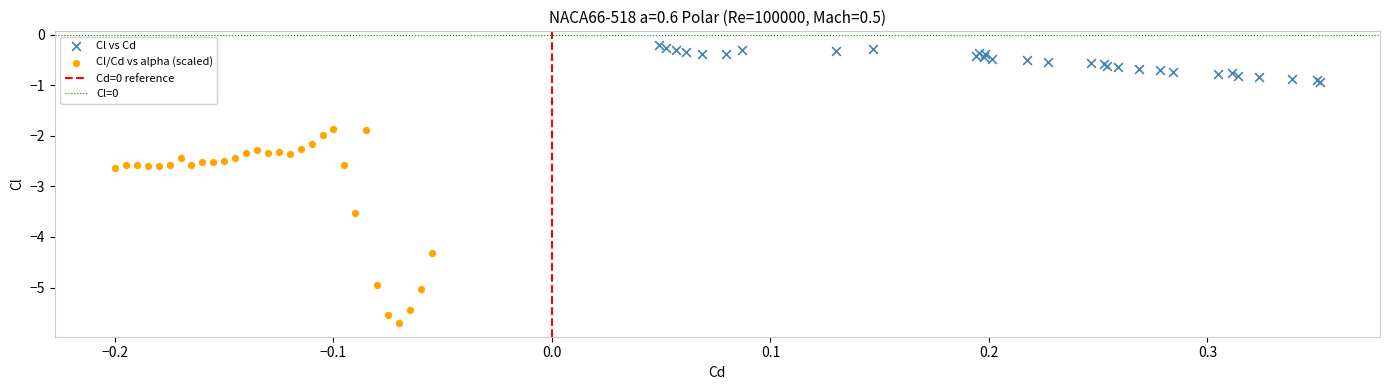

Which series contains the lowest Y value?

Cl/Cd vs alpha (scaled)